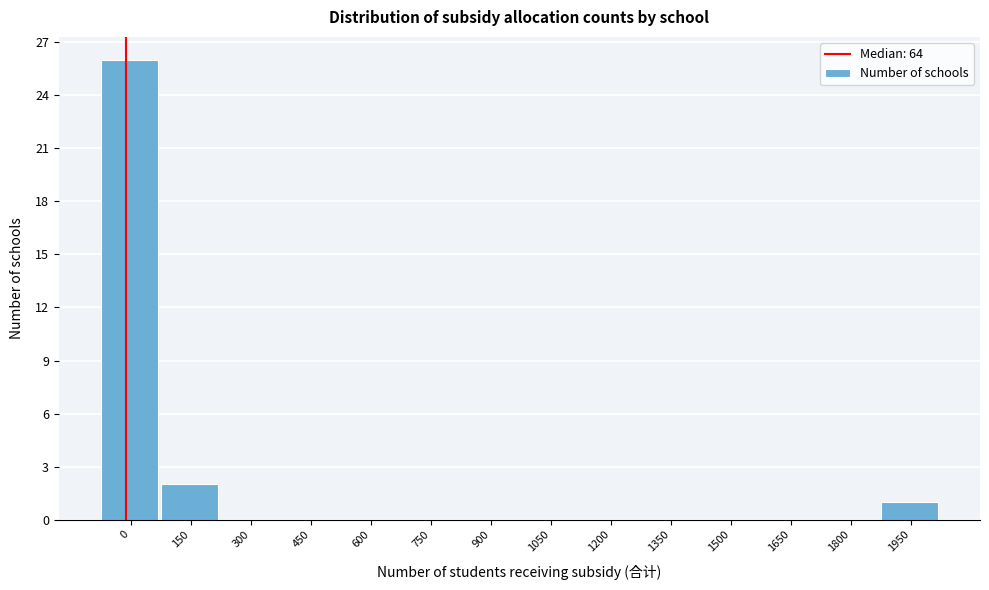

Reading right to left, extract all data points from this chart.

1950=1	1800=0	1650=0	1500=0	1350=0	1200=0	1050=0	900=0	750=0	600=0	450=0	300=0	150=2	0=26